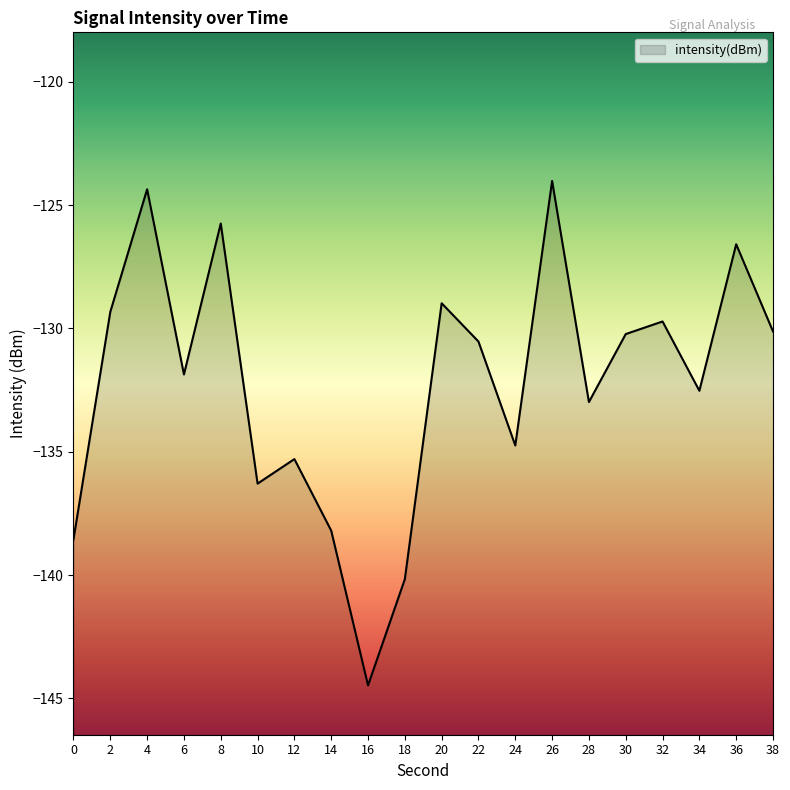

True or false: the data shows -68.1 at 4.

False